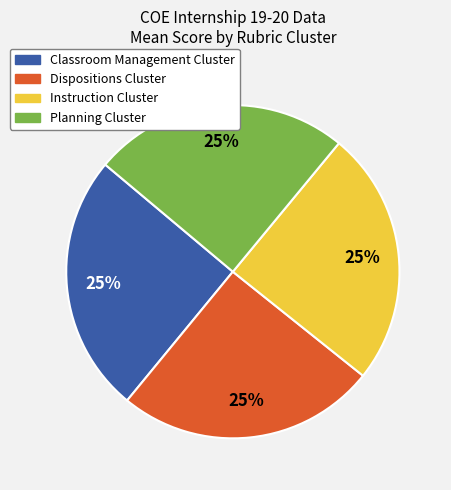

What percentage is the Dispositions Cluster slice, to the nearest percent?

25%